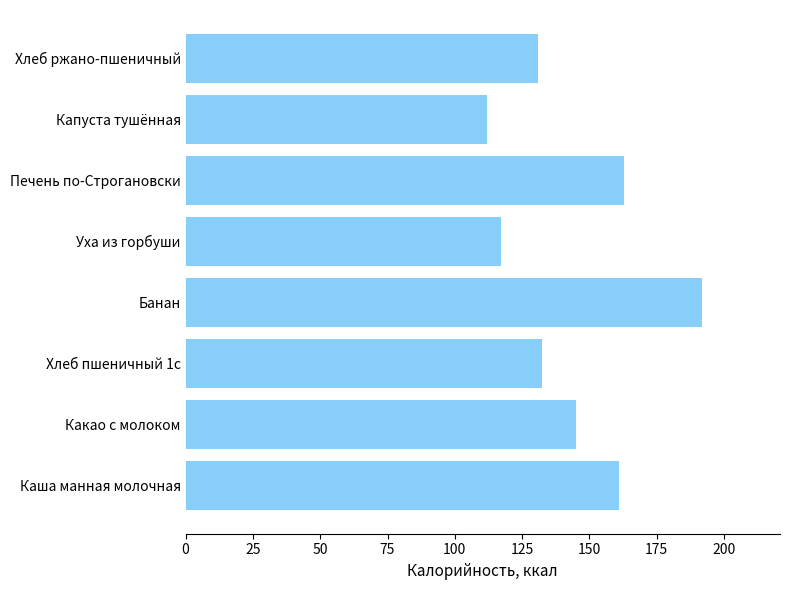

Which has a higher value, Какао с молоком or Каша манная молочная?

Каша манная молочная